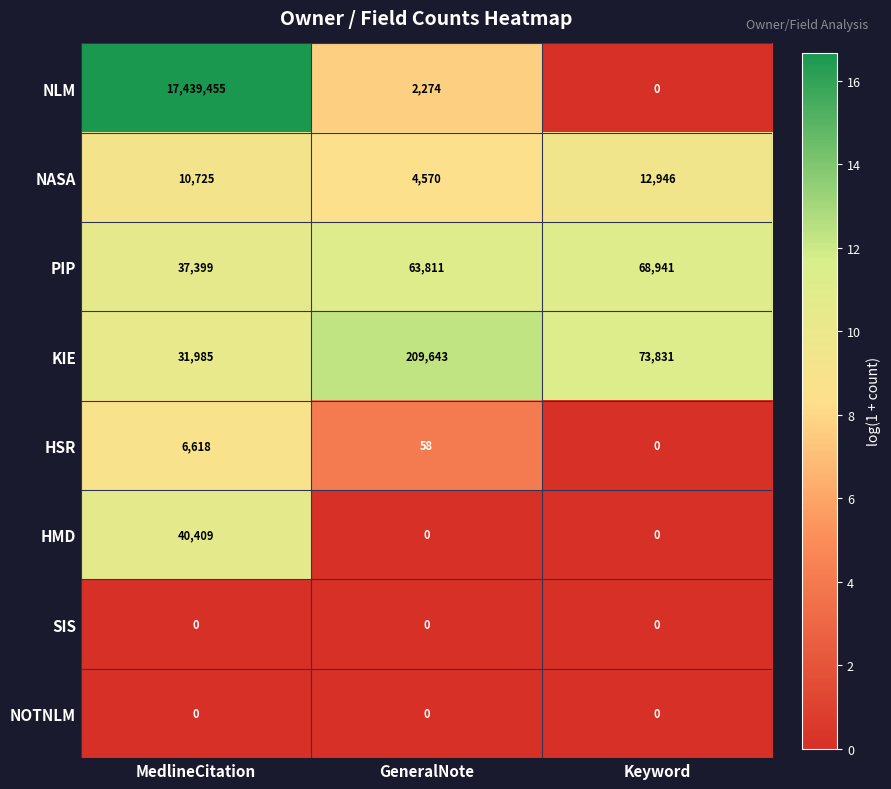

The HMD series shows 0 at GeneralNote. True or false?

True